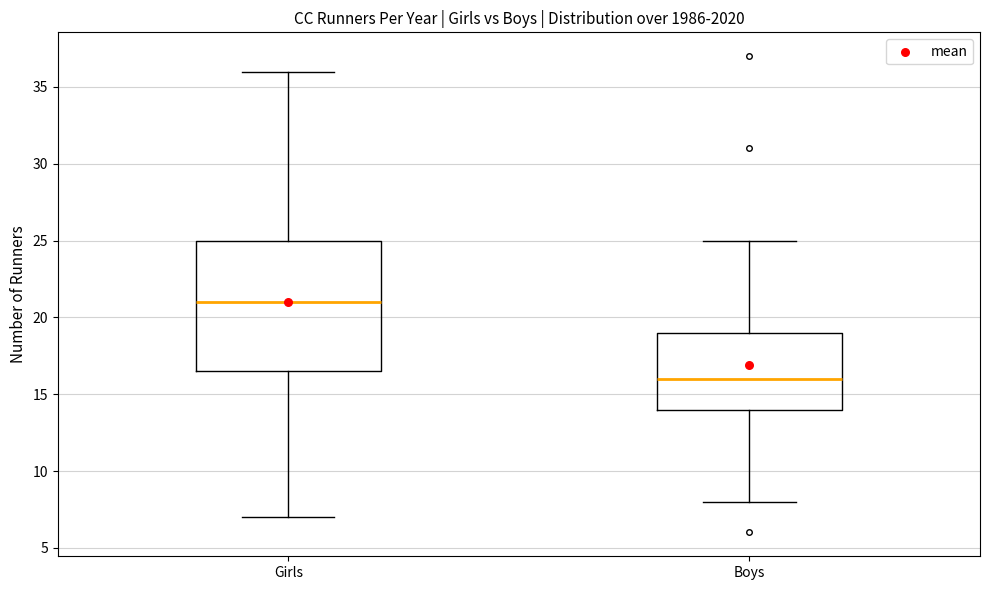

Which box is the tallest, from its lower edge to its upper edge?

Girls